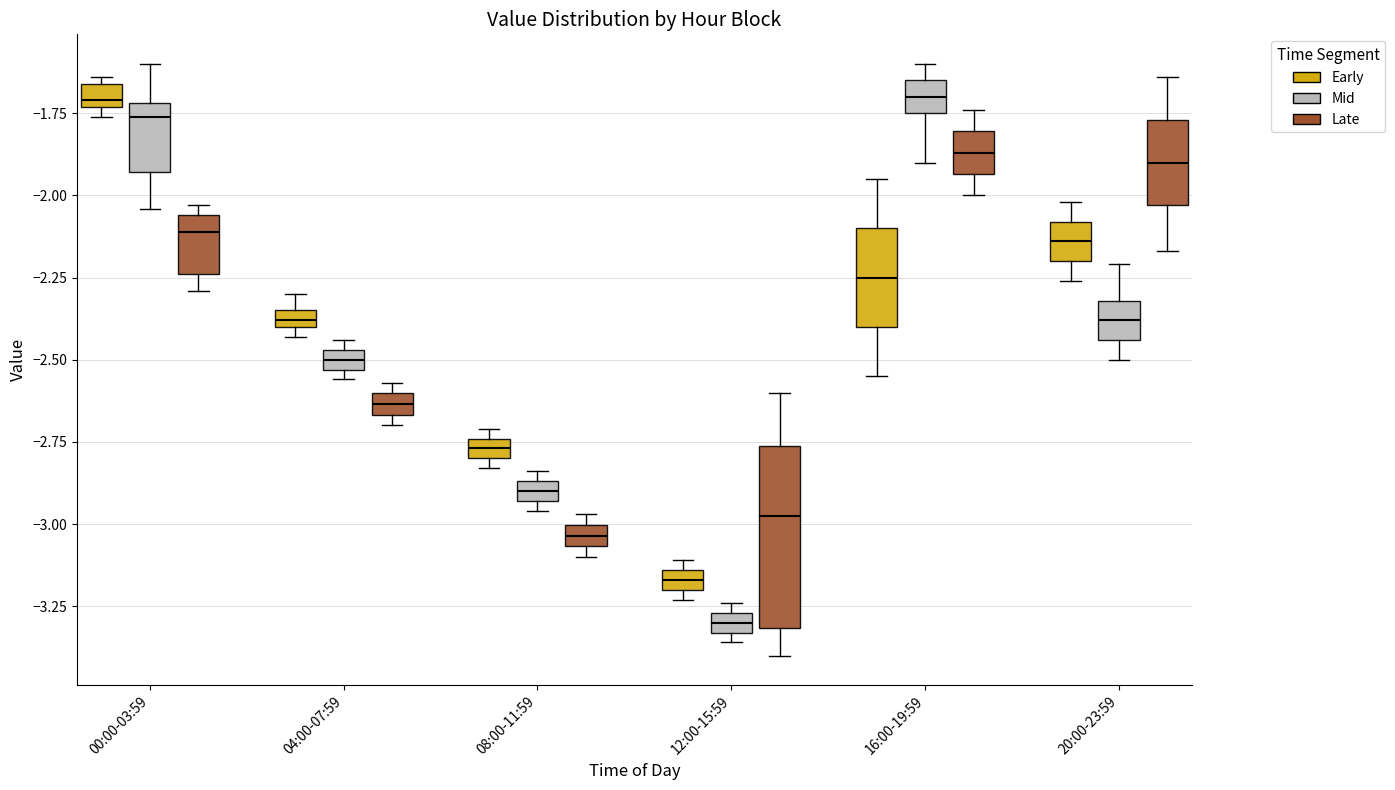

Which box's median line is the lowest?

12:00-15:59 (Mid)